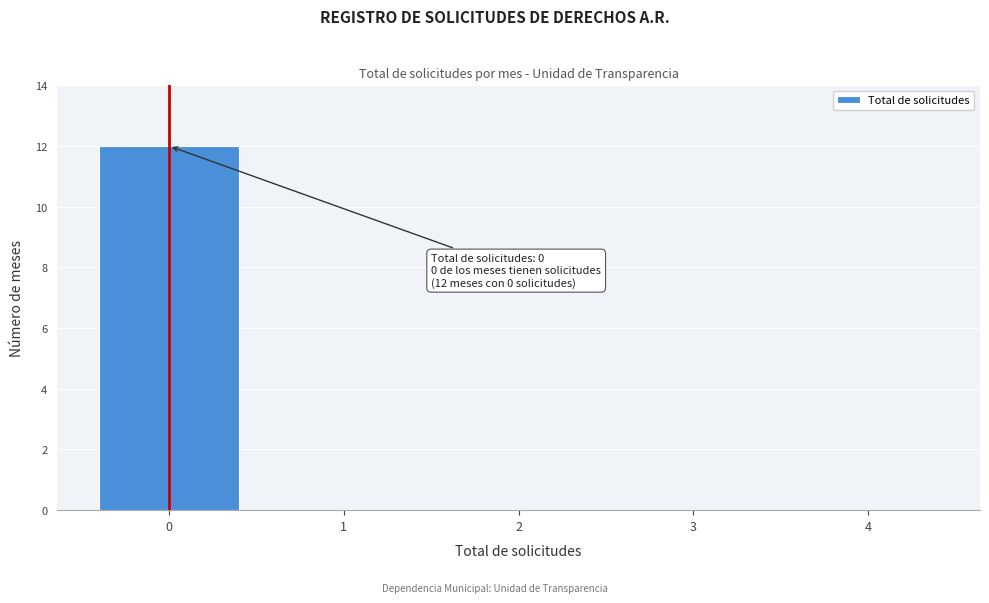

Over which range of the x-axis is the bar tallest?

-0.5 to 0.5